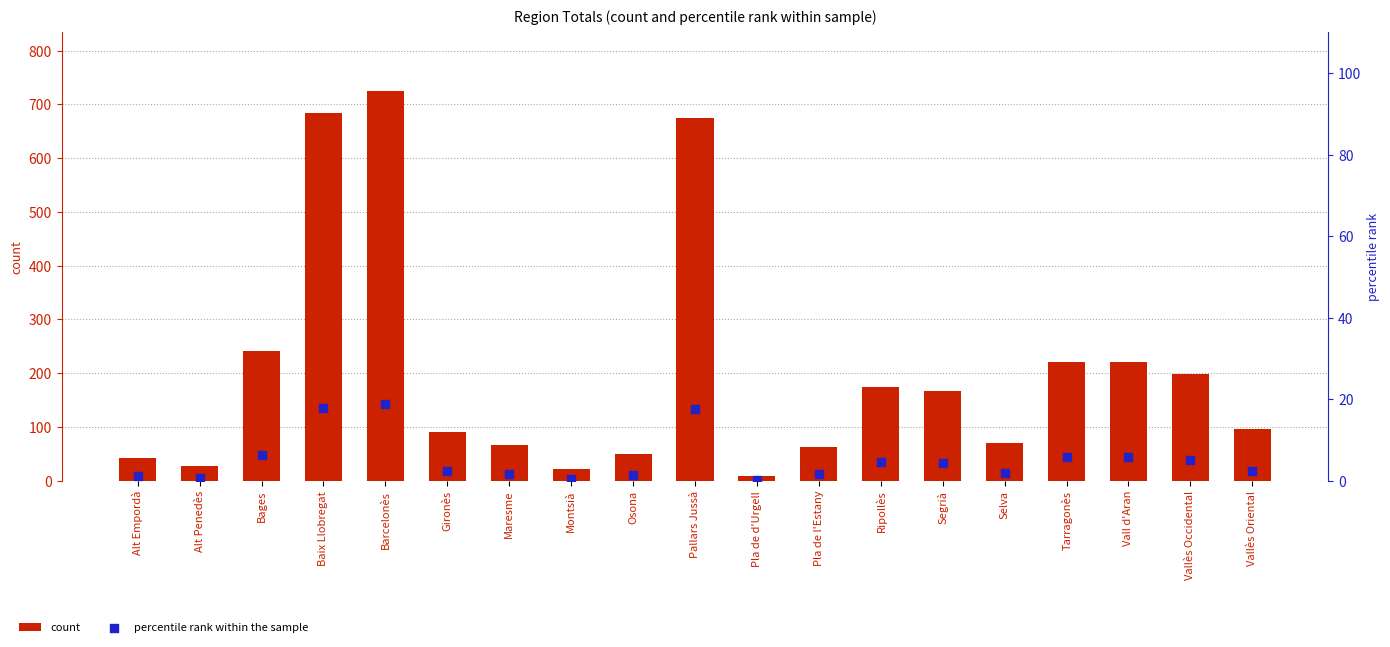

Which series has the largest total across all categories?

count